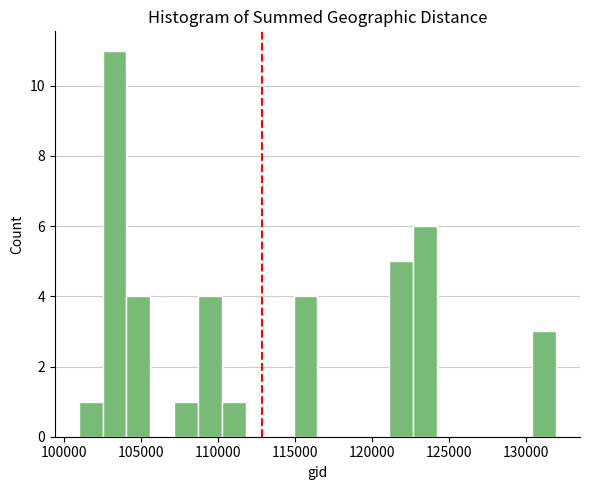

Read against the x-axis, roughly where is the centre of the tallest bar?

103500